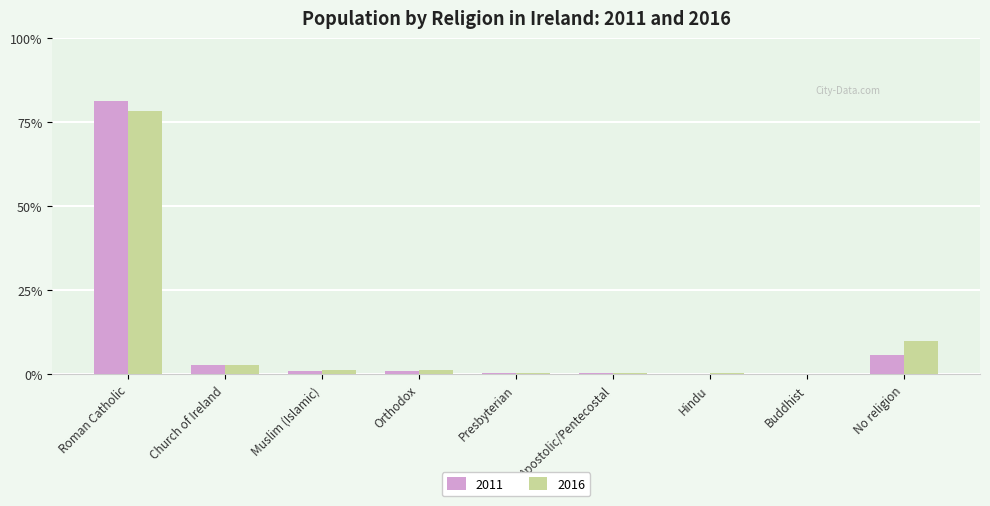

Is the value of 2016 at Roman Catholic greater than the value of 2011 at No religion?

Yes